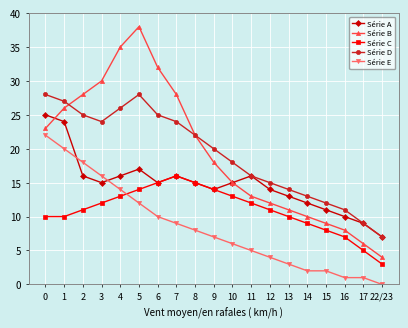

What is the label of the 13th point from the left?

12